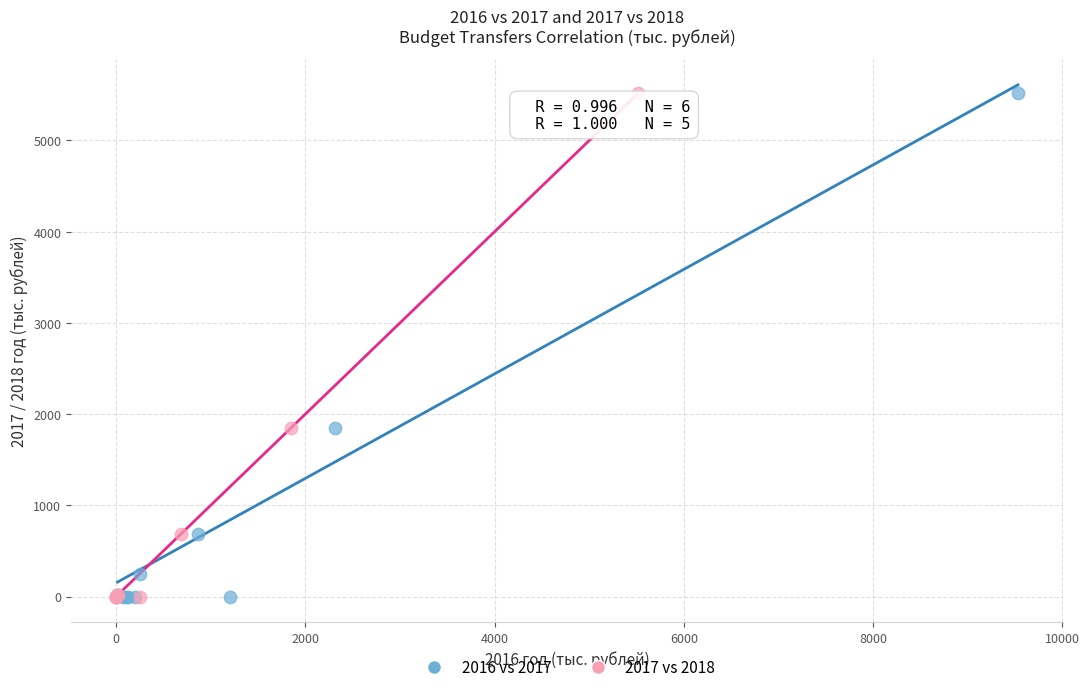

What are all the series names shown in the legend?

2016 vs 2017, 2017 vs 2018